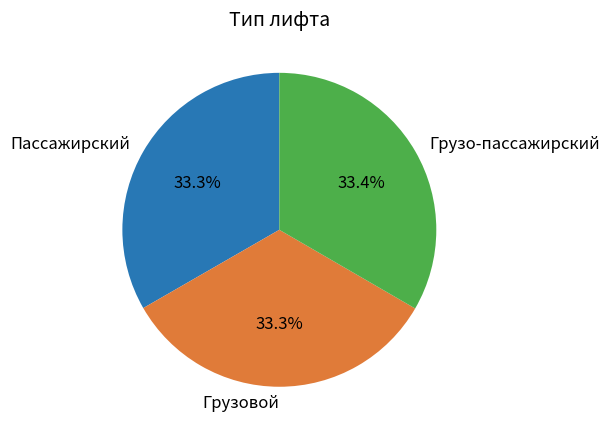

Does any single category account for the majority?

No